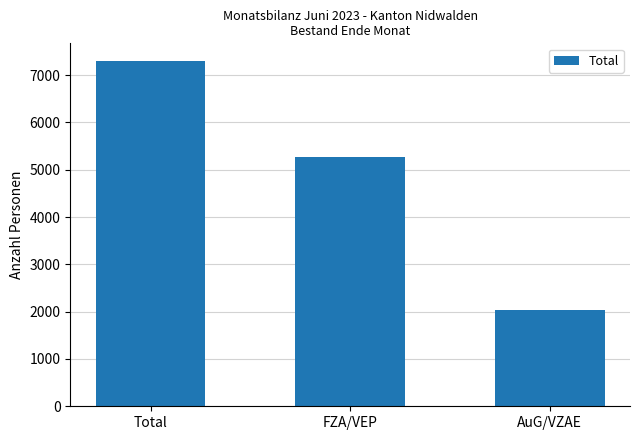

How many values are between 2037 and 7306?

3